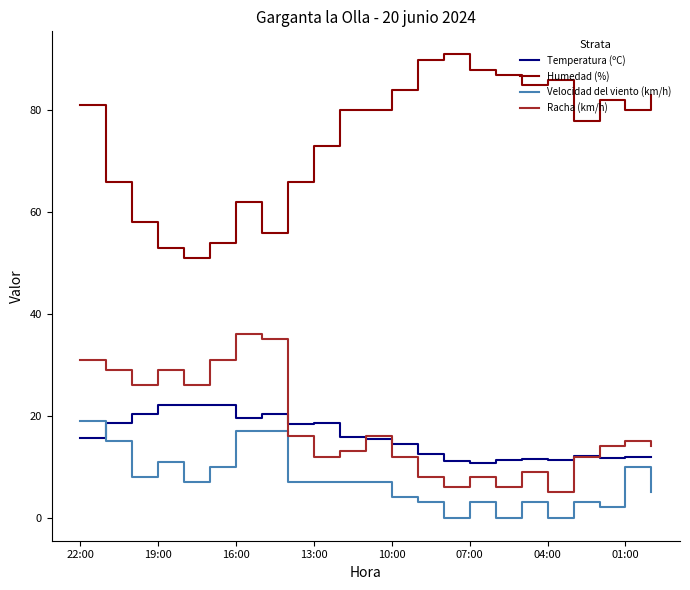

Which series has the largest range (max minus min)?

Humedad (%)